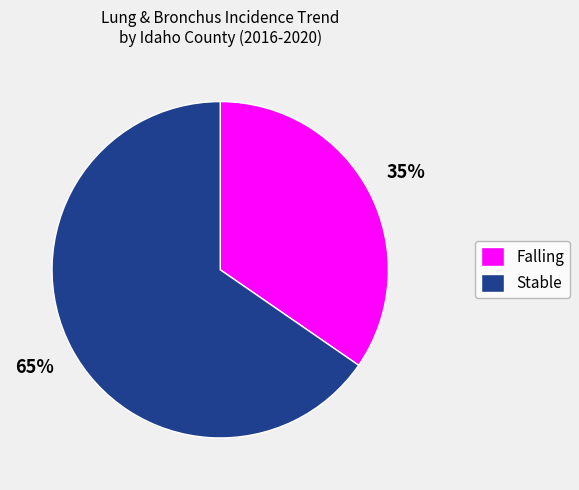

Approximately how many times larger is the value at Falling compared to Stable?

0.5